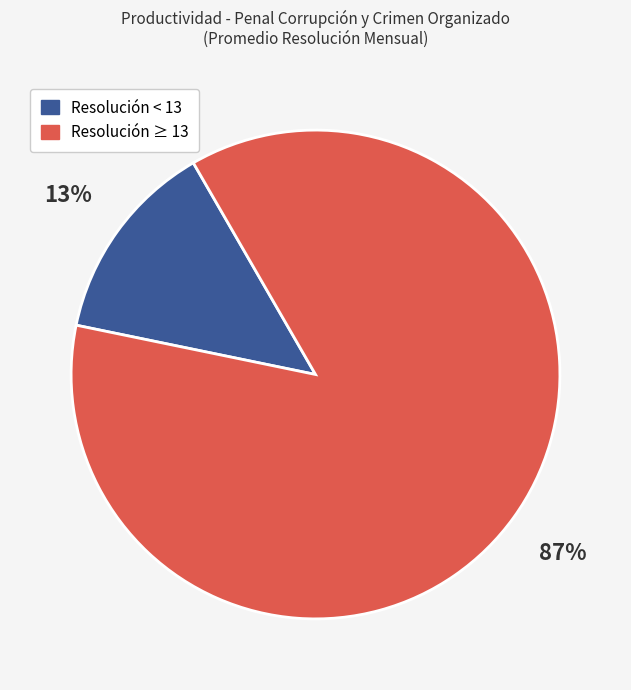

Between Resolución ≥ 13 and Resolución < 13, which is larger?

Resolución ≥ 13